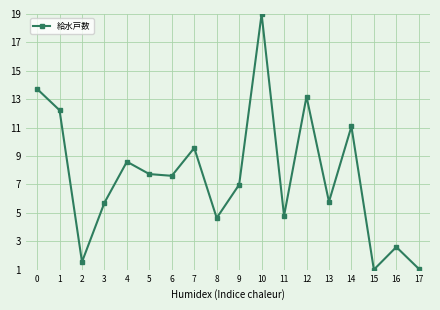

The chart shows a value of 9.9 at 9. True or false?

False